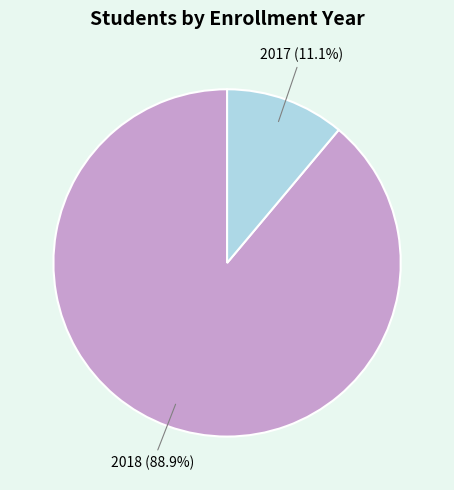

What is the ratio of the value at 2018 to the value at 2017?

8.0